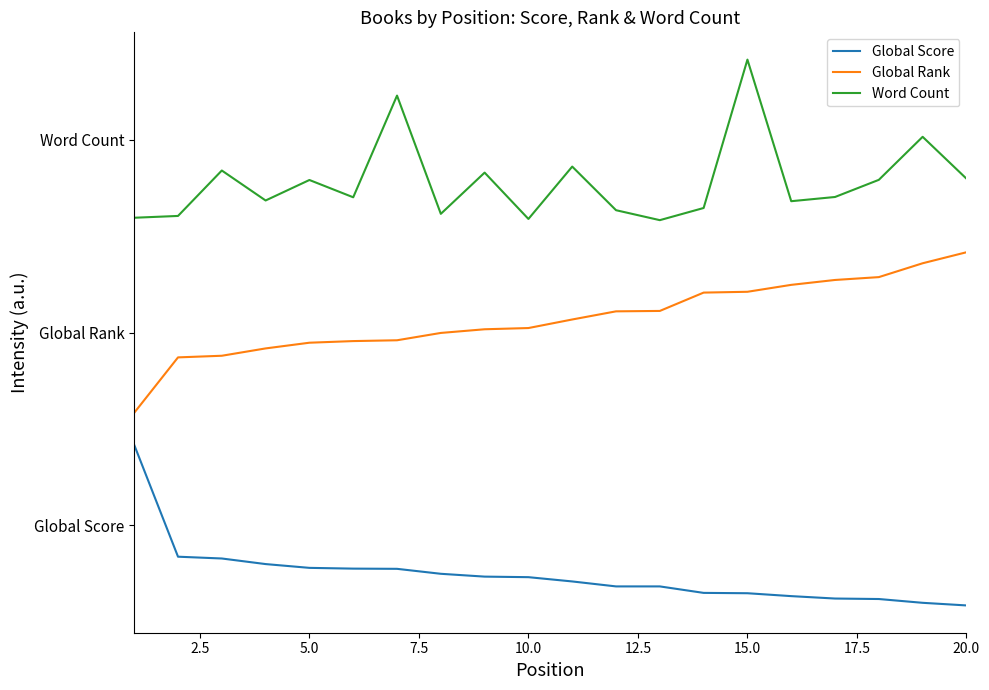

Which series has the largest total across all categories?

Word Count